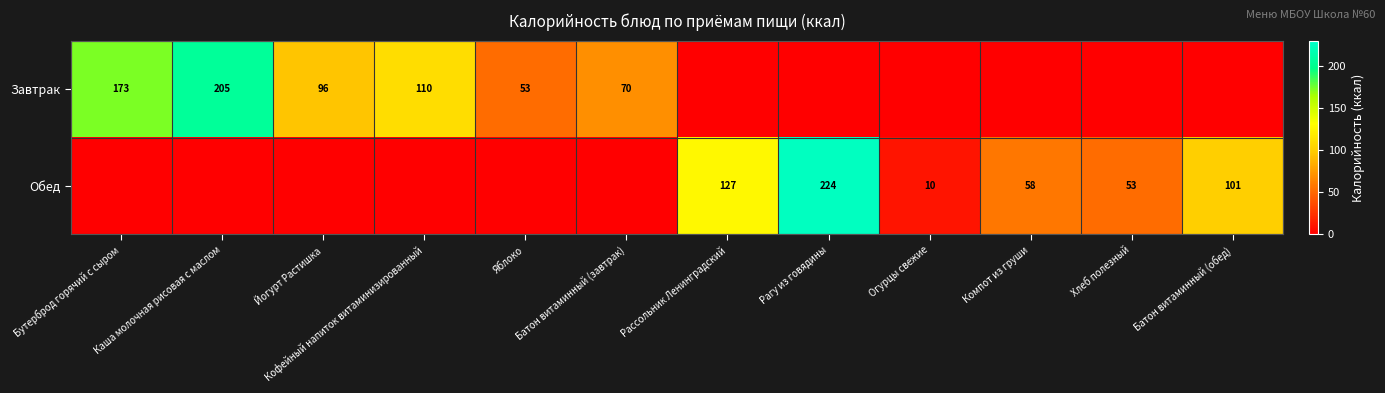

The value of Завтрак at Каша молочная рисовая с маслом is 331. True or false?

False